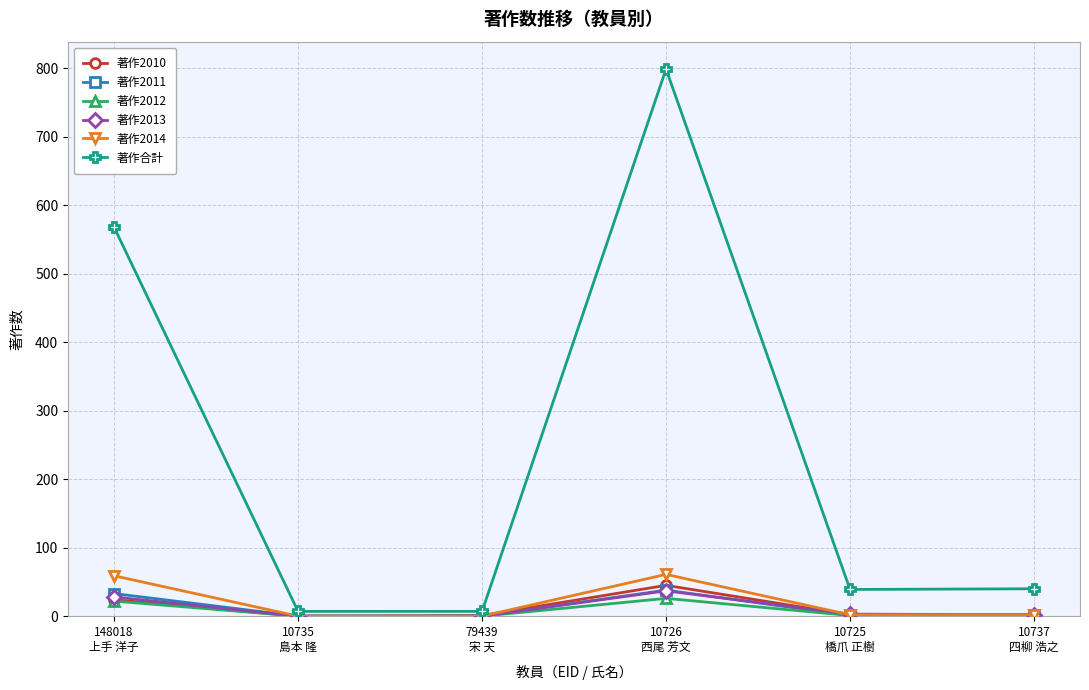

Which series has the widest spread of values?

著作合計